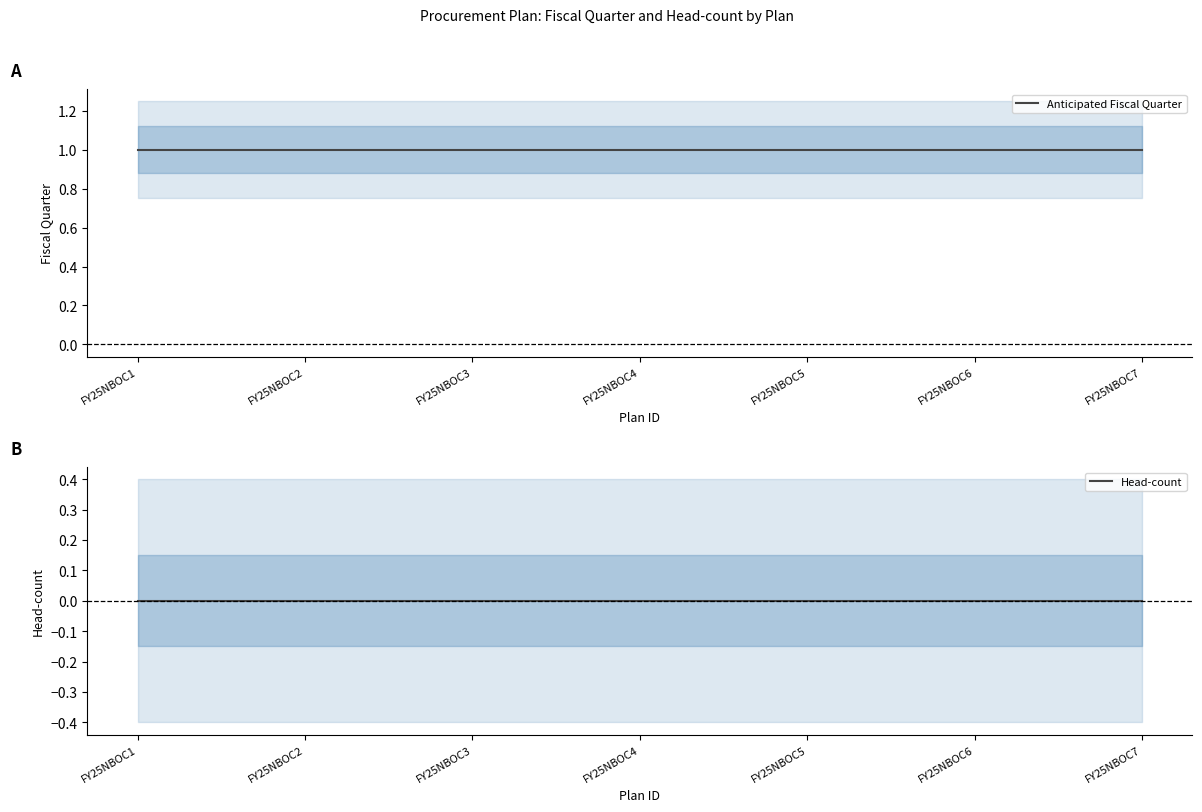

Which has a higher value, FY25NBOC7 or FY25NBOC4?

FY25NBOC7